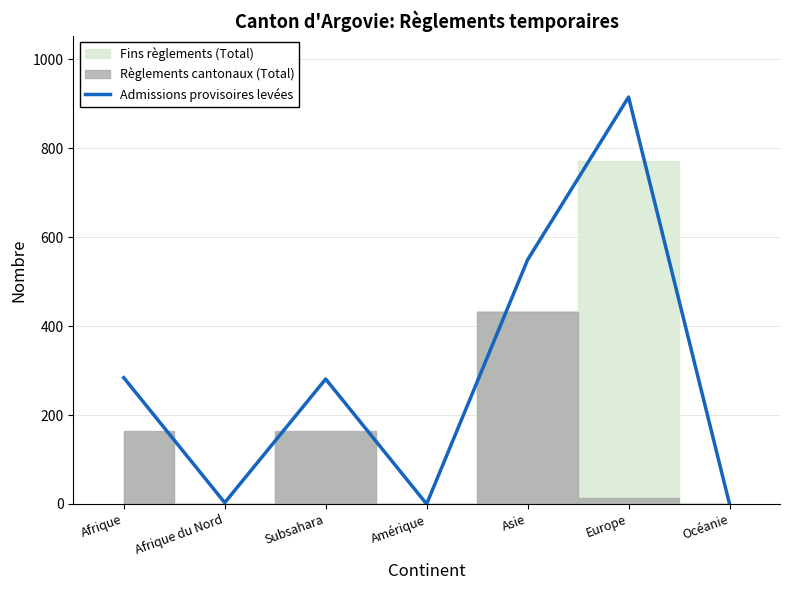

Which label corresponds to the smallest value in the chart?

Amérique